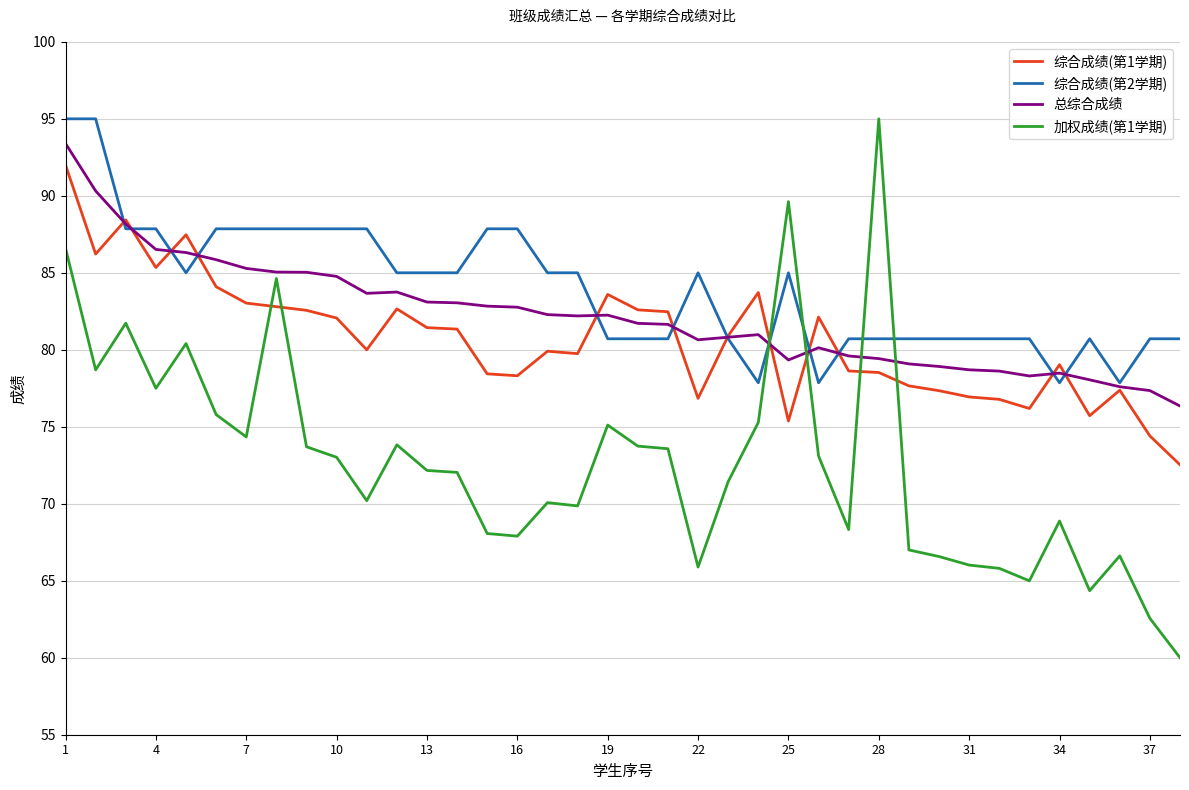

Which series has the largest range (max minus min)?

加权成绩(第1学期)